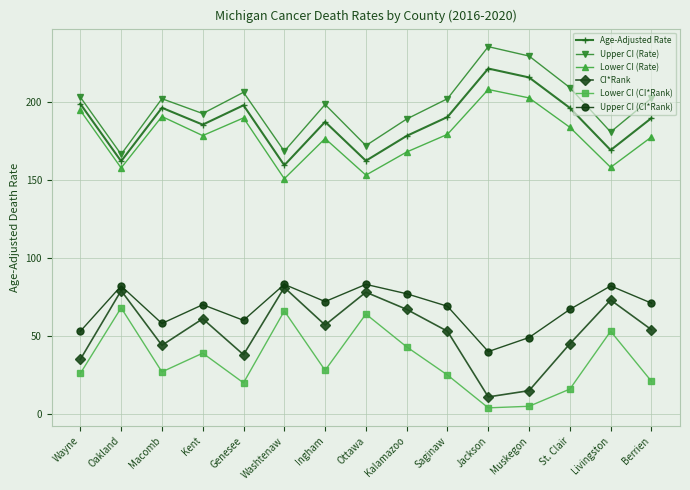

The Upper CI (CI*Rank) series shows 50.9 at Ottawa. True or false?

False